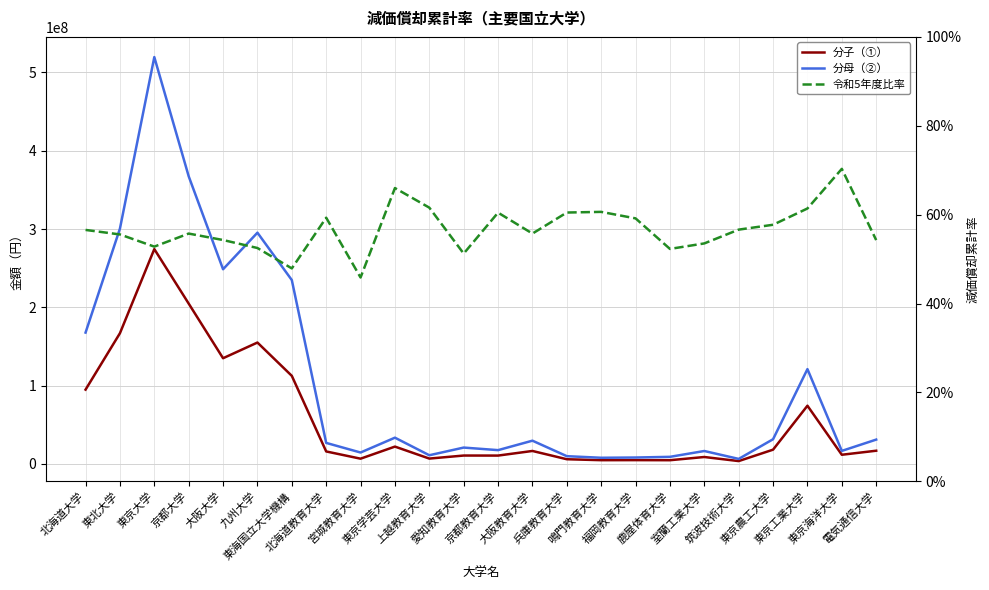

What are all the series names shown in the legend?

分子（①）, 分母（②）, 令和5年度比率